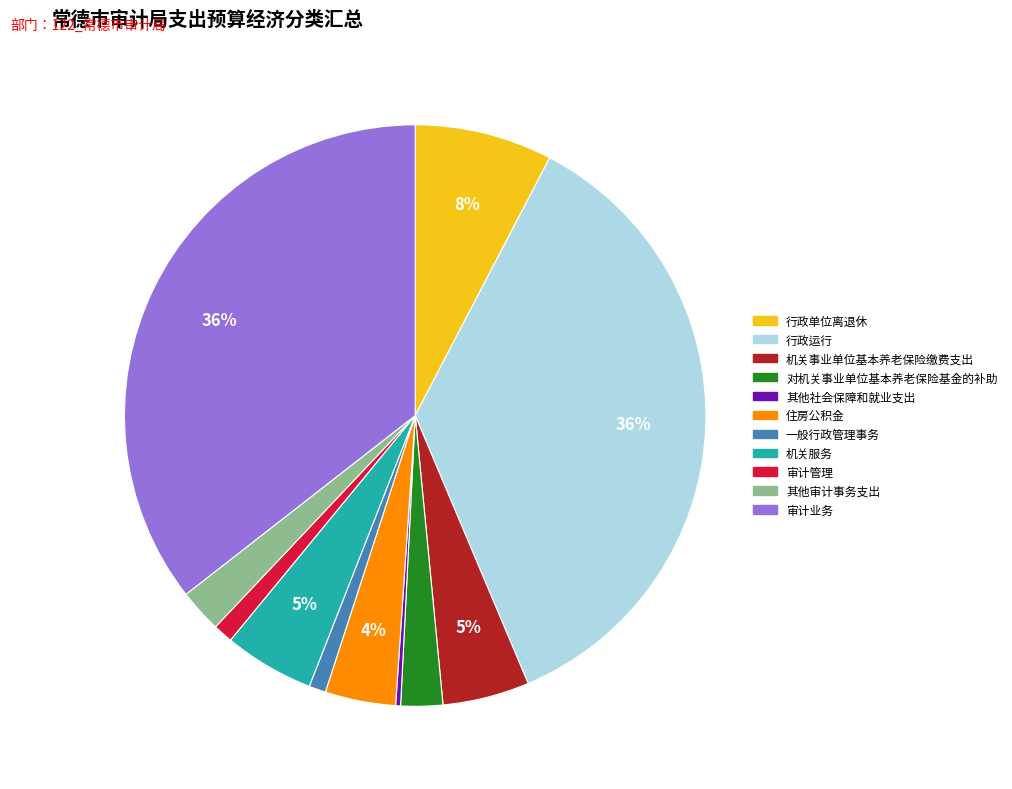

Is there any slice that represents more than half of the pie?

No